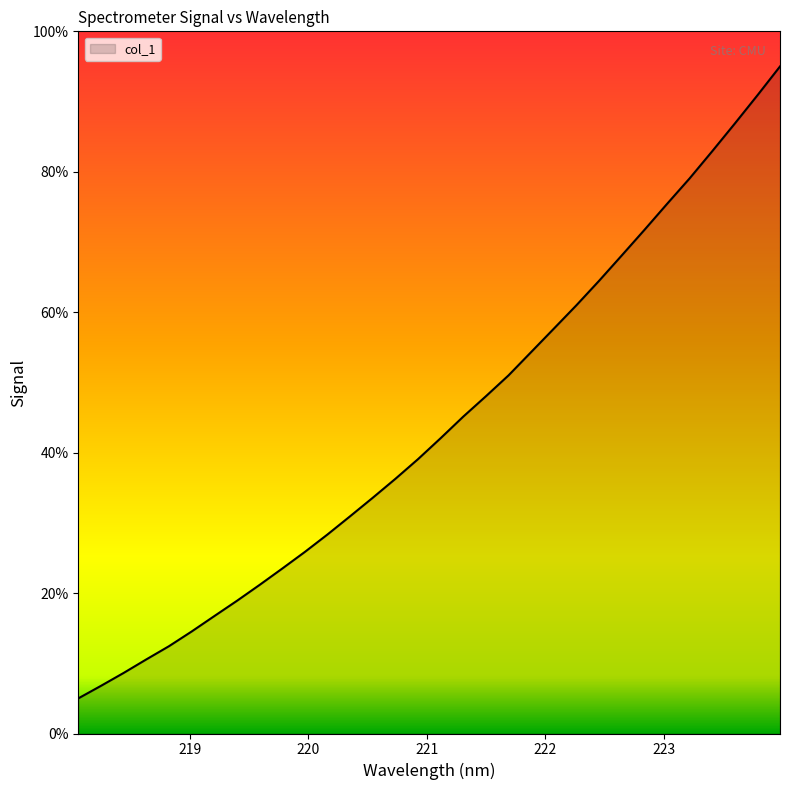

What is the maximum value shown in the chart?

95.0